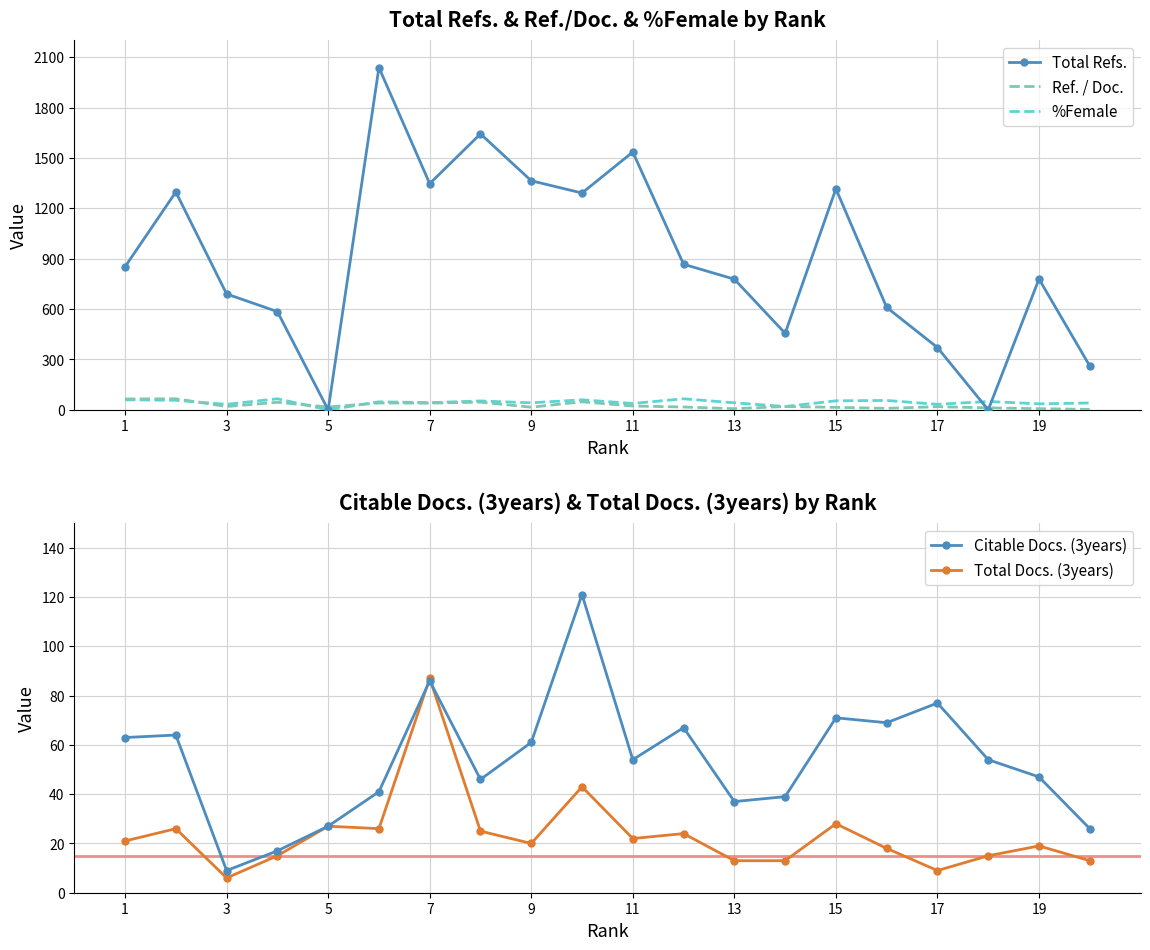

Reading left to right, what are all the values shown in this chart?

Total Refs.: 852	1297	690	585	0	2038	1347	1643	1364	1291	1535	867	778	456	1316	610	371	0	779	261
Ref. / Doc.: 65	66	20	45	17	41	40	46	16	48	23	17	7	20	15	9	19	12	7	3
%Female: 60	57	33	66	0	48	43	53	42	60	38	66	42	20	54	56	33	50	36	41
Citable Docs. (3years): 63	64	9	17	27	41	86	46	61	121	54	67	37	39	71	69	77	54	47	26
Total Docs. (3years): 21	26	6	15	27	26	87	25	20	43	22	24	13	13	28	18	9	15	19	13